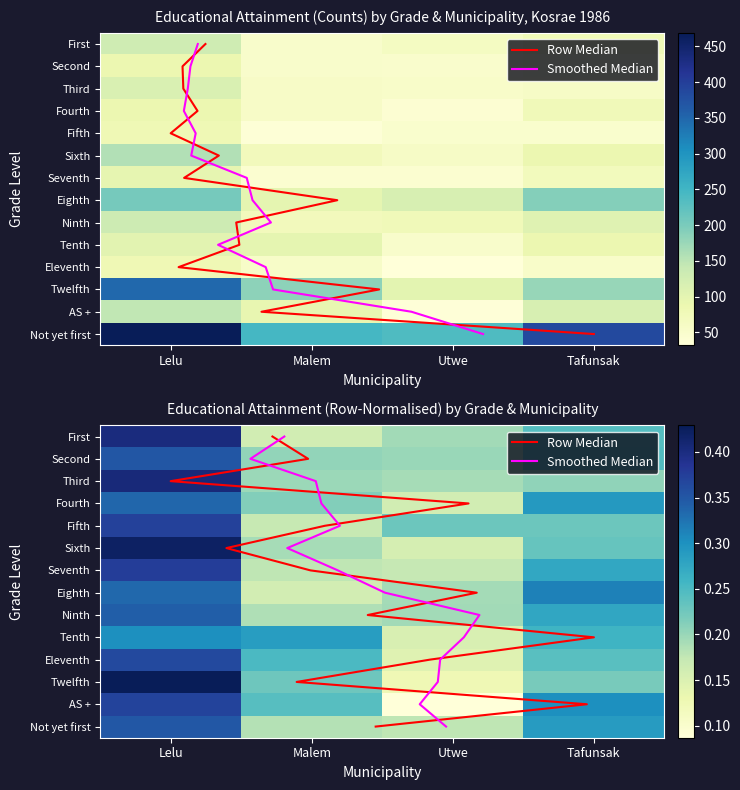

At which category is the sum across all series the highest?

Lelu